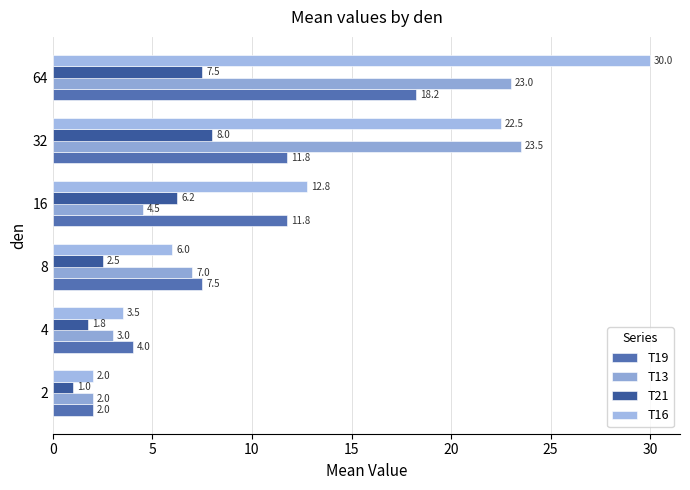

Reading right to left, what are all the values shown in this chart?

T19: 18.2	11.8	11.8	7.5	4.0	2.0
T13: 23.0	23.5	4.5	7.0	3.0	2.0
T21: 7.5	8.0	6.2	2.5	1.8	1.0
T16: 30.0	22.5	12.8	6.0	3.5	2.0